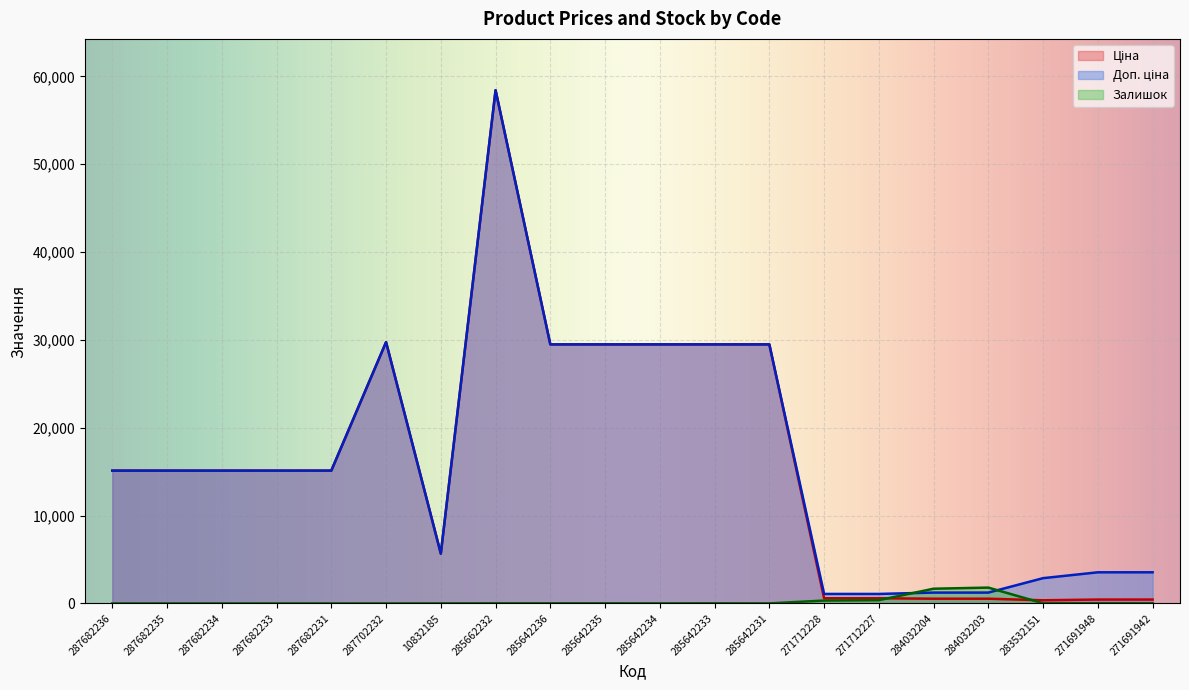

What is the total value across all series at 287682234?

30240.0